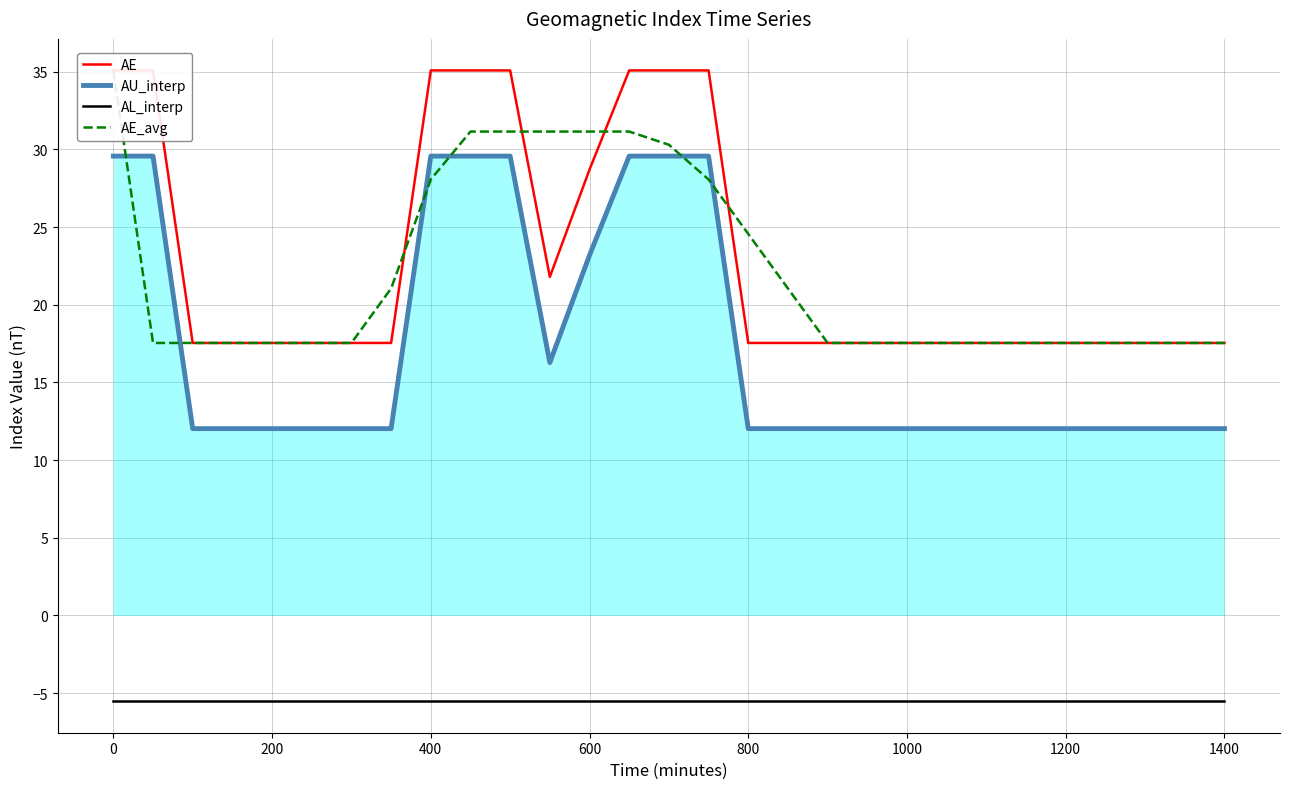

True or false: AL_interp and AU_interp cross at least once.

False